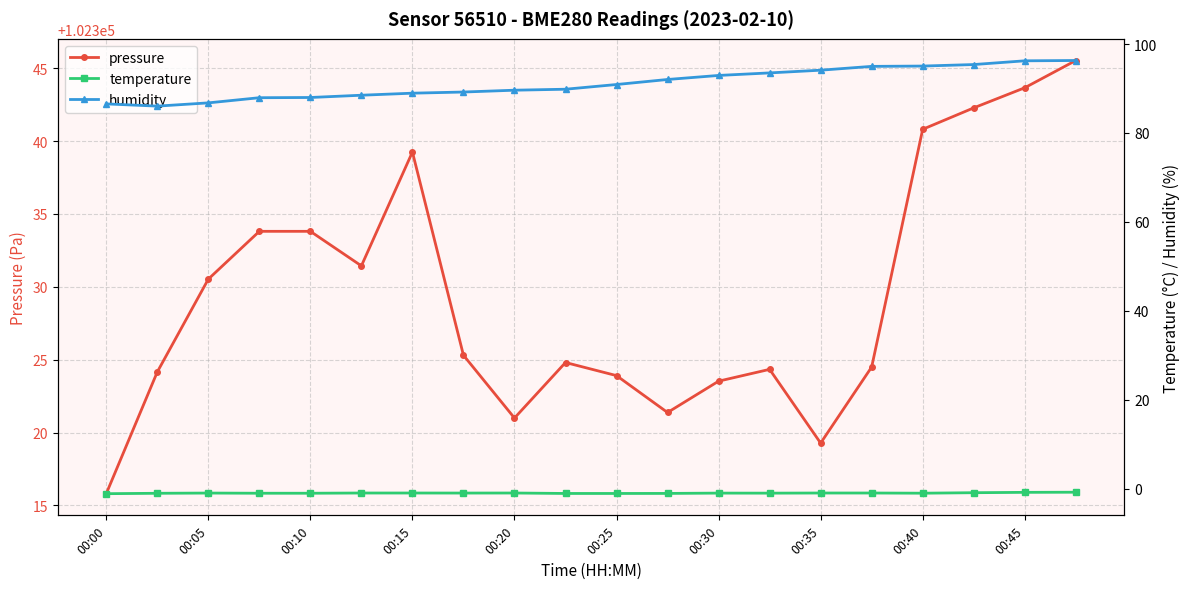

How many categories are shown in the chart?

20